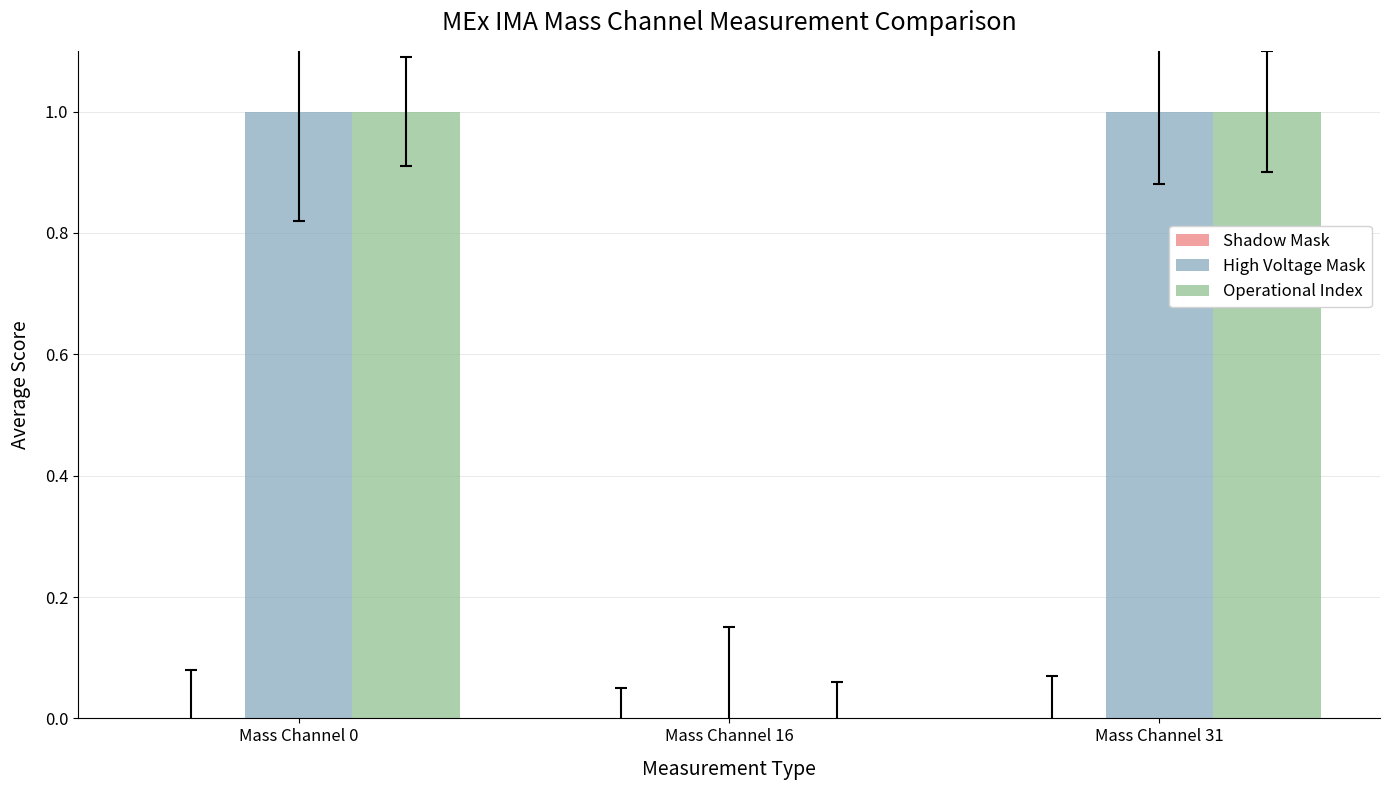

The Operational Index series shows 1 at Mass Channel 0. True or false?

True